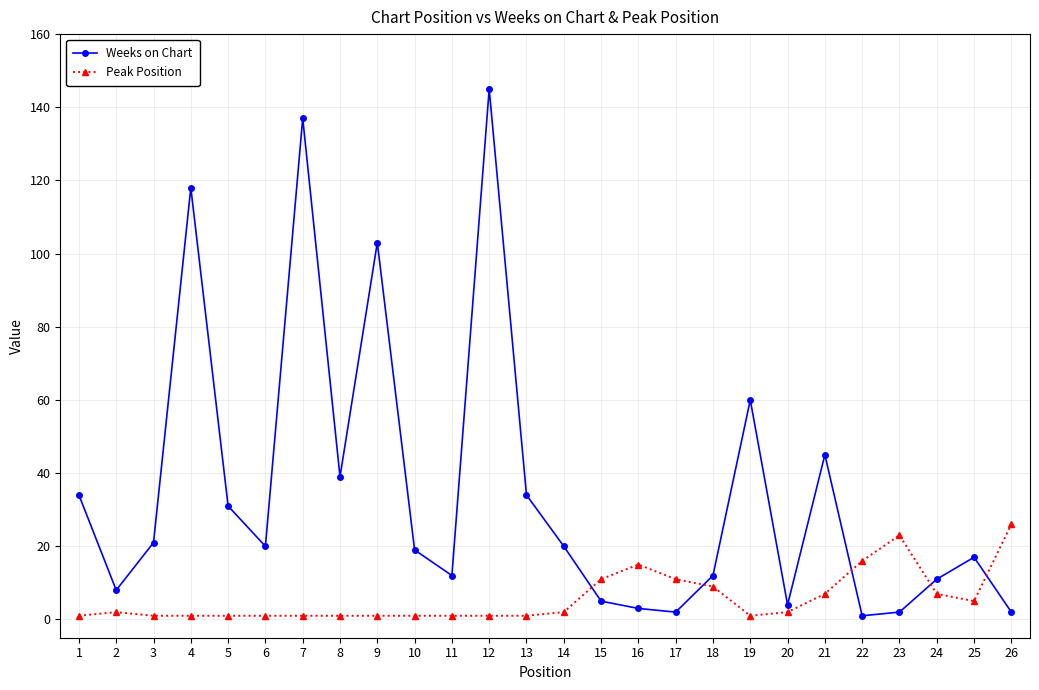

Does the chart display data point markers on the line(s)?

Yes